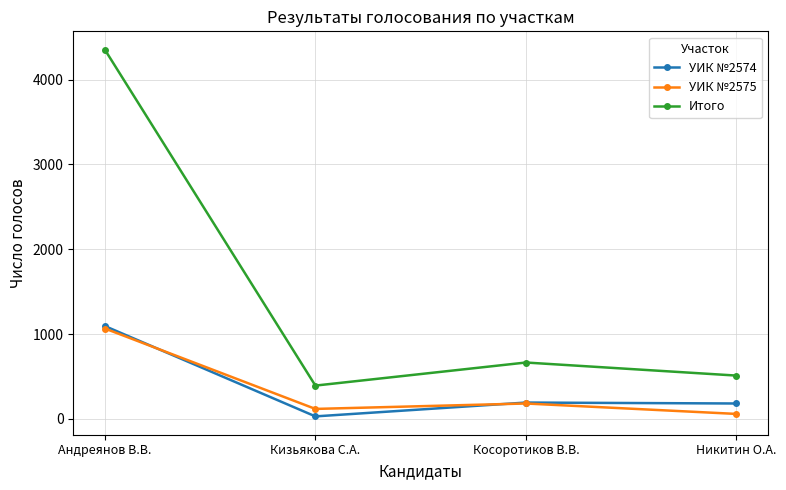

How many series are shown in this chart?

3